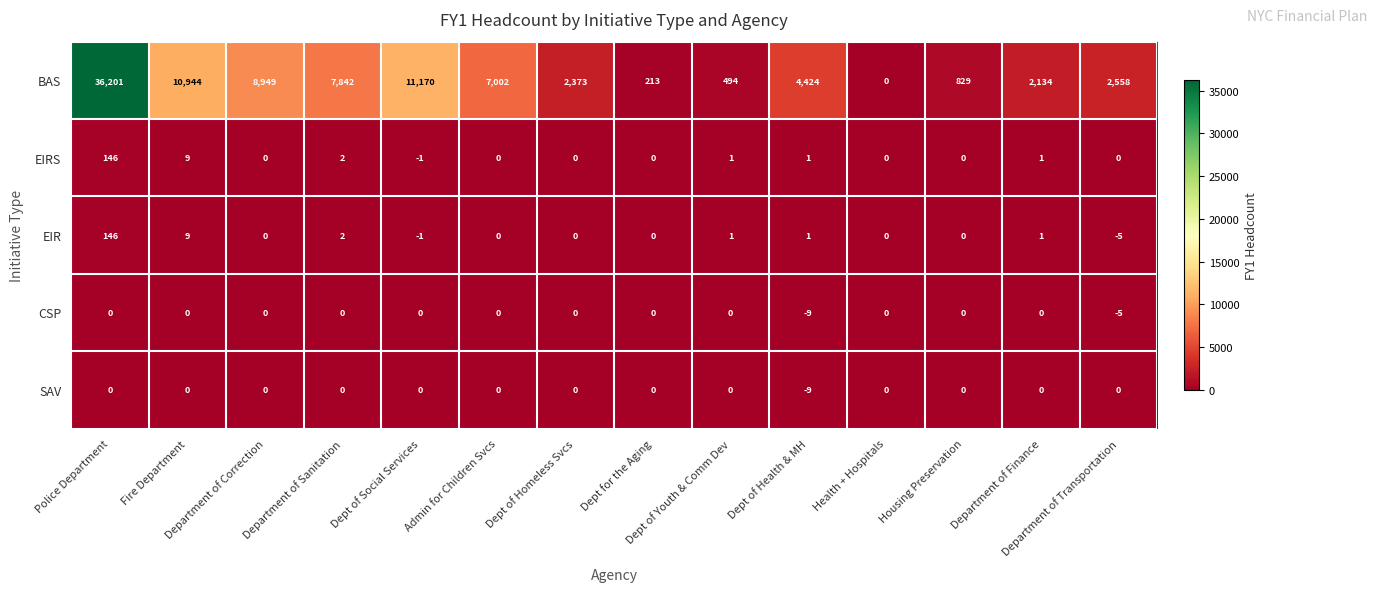

At which category is the sum across all series the highest?

Police Department